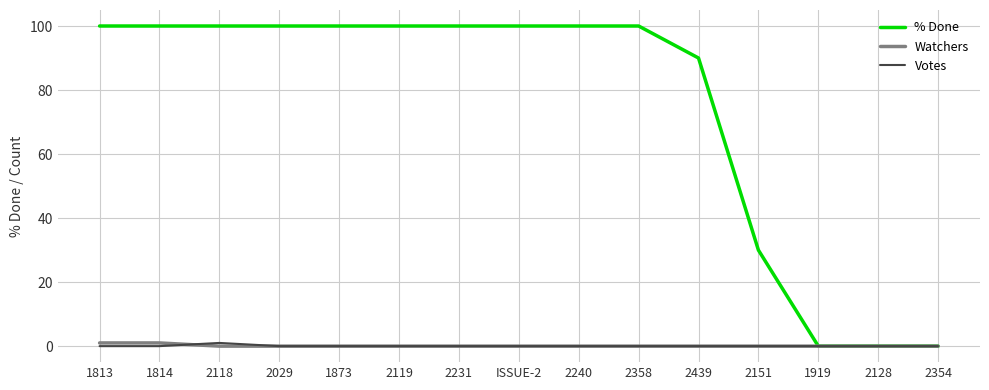

What is the spread (max minus min) of values at ISSUE-2?

100